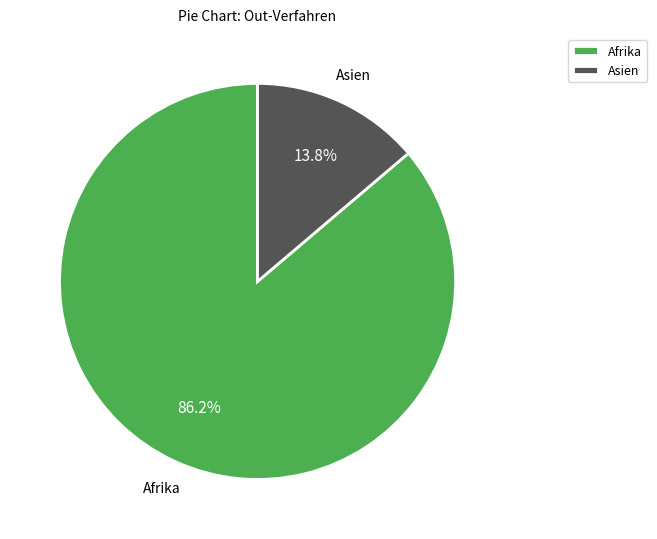

Which category has the smallest portion of the pie?

Asien